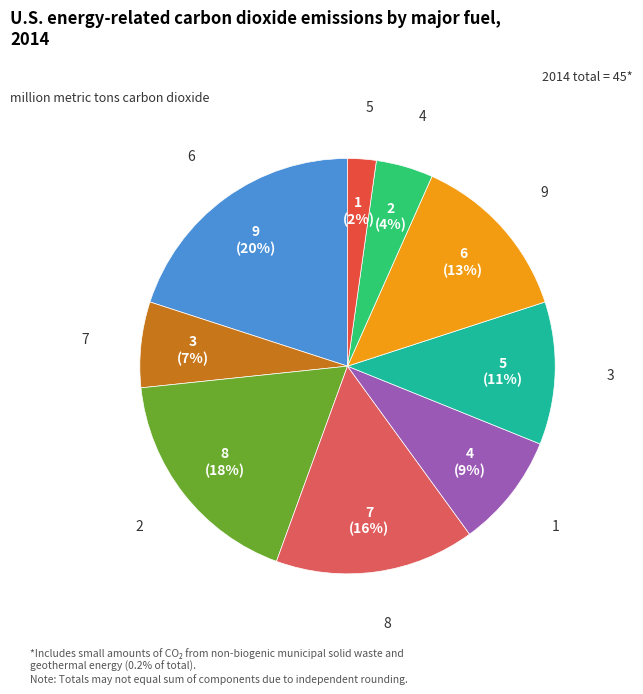

How many slices are in this pie chart?

9